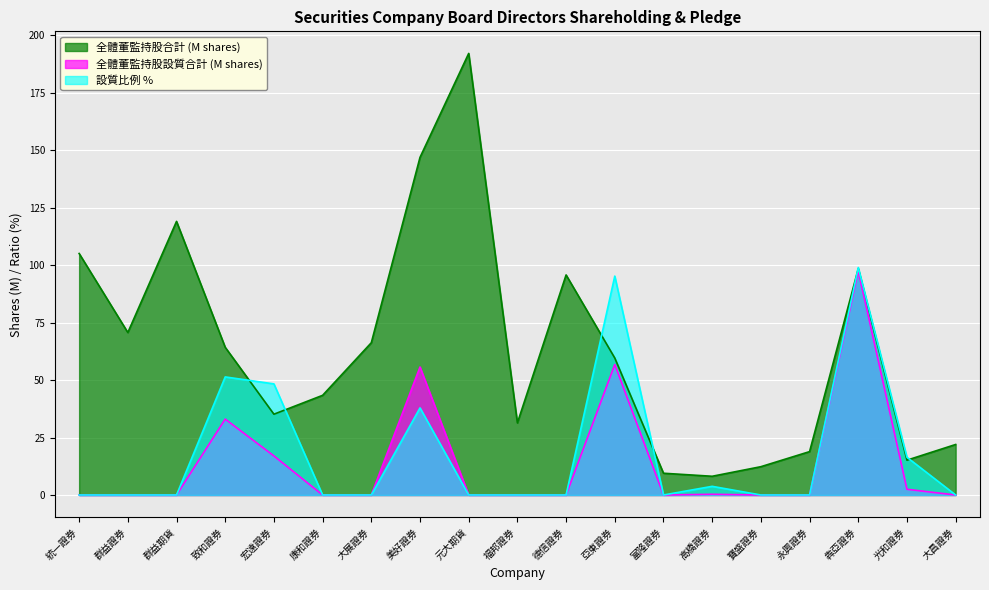

At which label is 全體董監持股設質合計 closest to 48?

美好證券